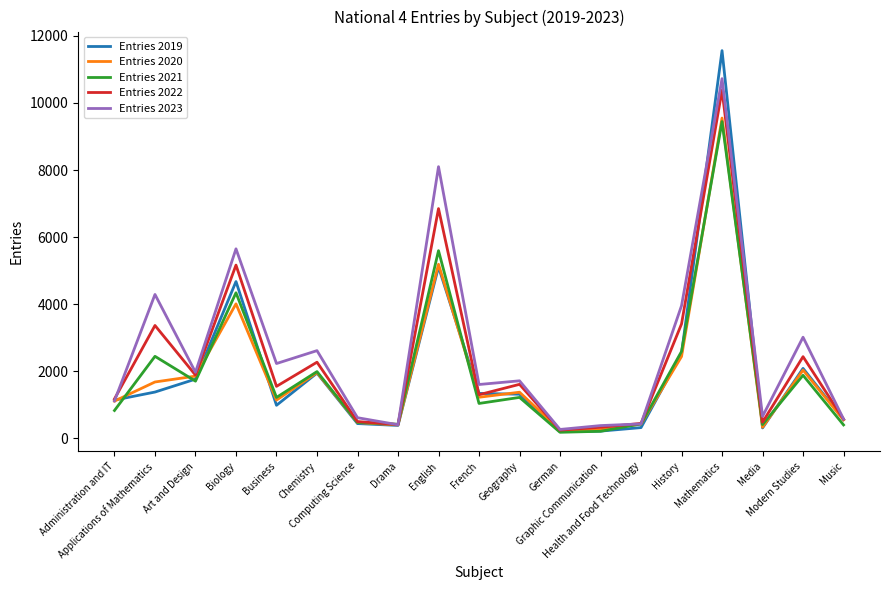

The value of Entries 2021 at Administration and IT is 830. True or false?

True